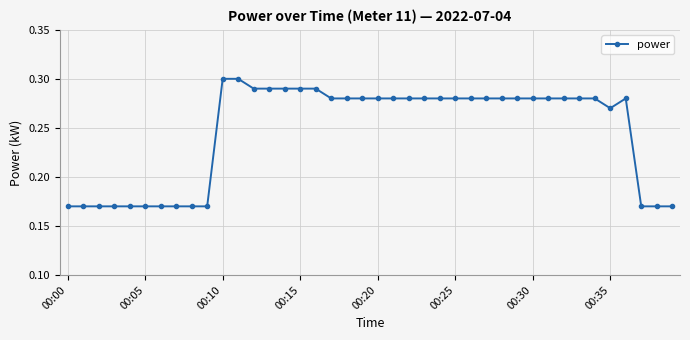

Count the values in the range 0 to 1.

40